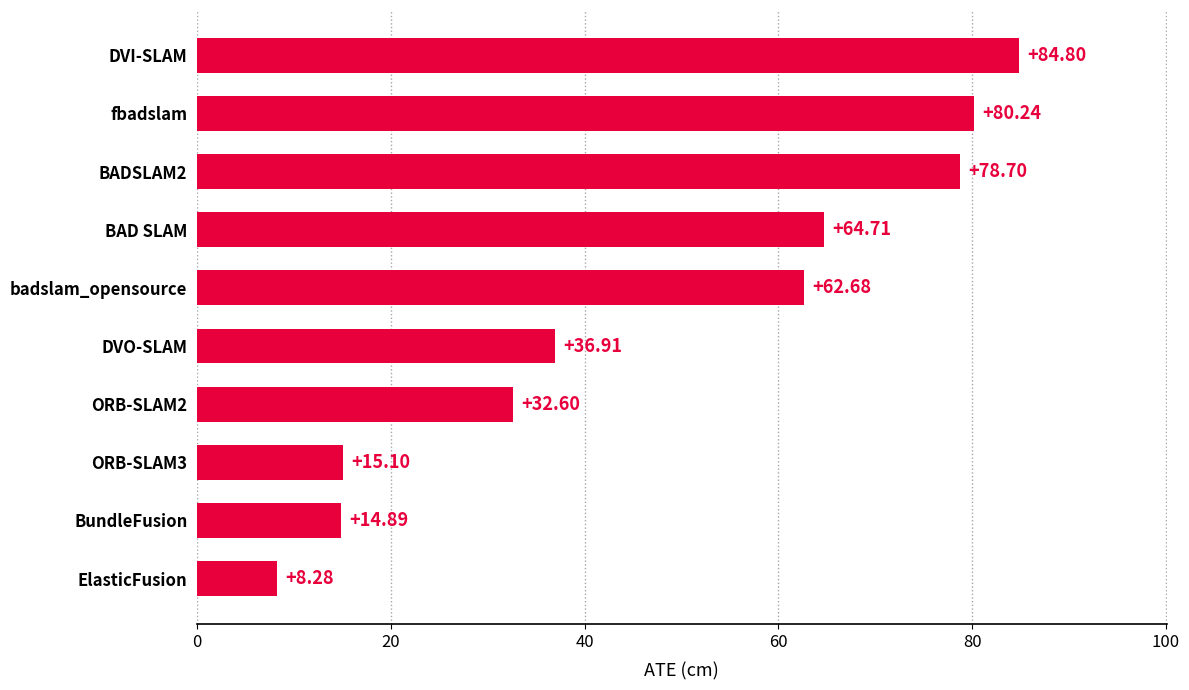

At which label is the value closest to 46?

DVO-SLAM